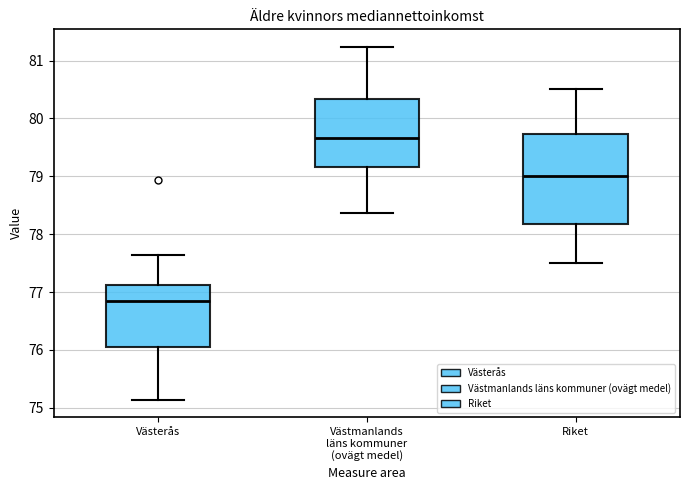

Reading left to right, read every box against the y-axis: the position of its median line, the range the box covers, and the ends of its whiskers. The values are not printed on the chart, so give them approximately, as read against the axis.

Västerås: median 76.8, box 76.1 to 77.1, whiskers 75.1 to 77.6
Västmanlands läns kommuner (ovägt medel): median 79.7, box 79.2 to 80.3, whiskers 78.4 to 81.2
Riket: median 79.0, box 78.2 to 79.7, whiskers 77.5 to 80.5